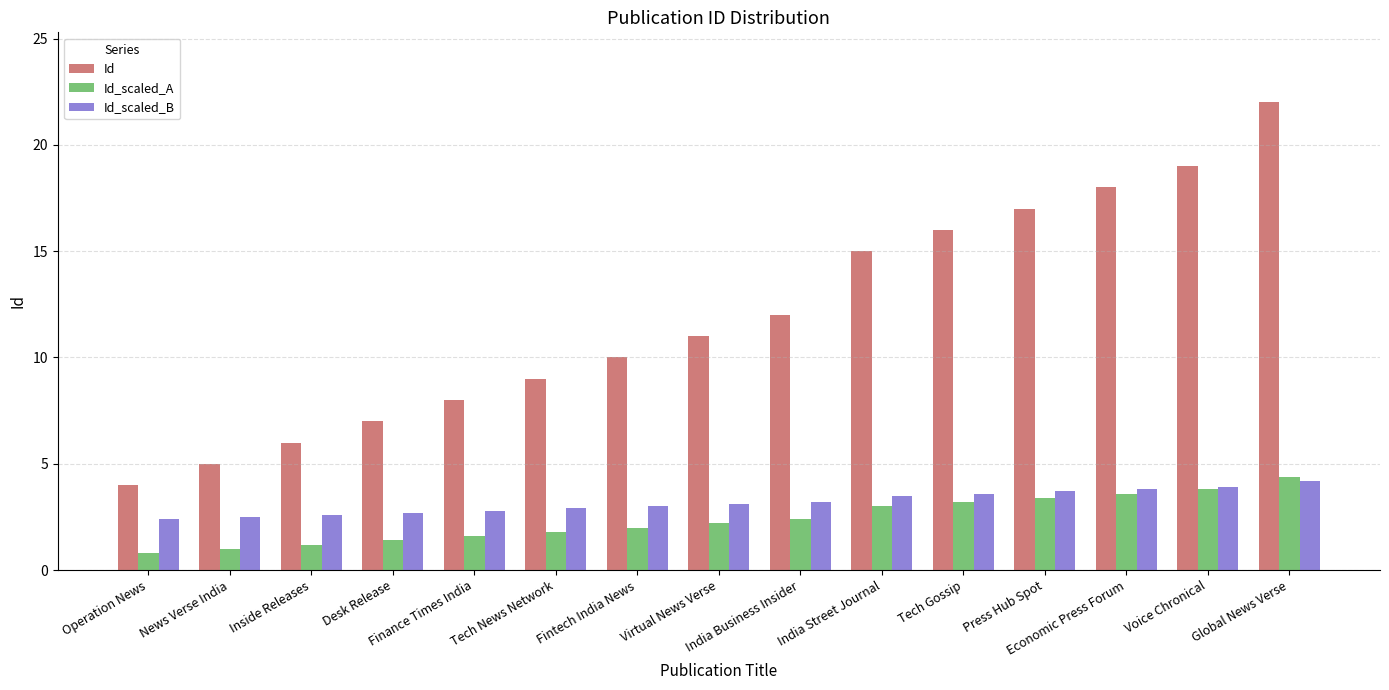

Which series has the largest total across all categories?

Id